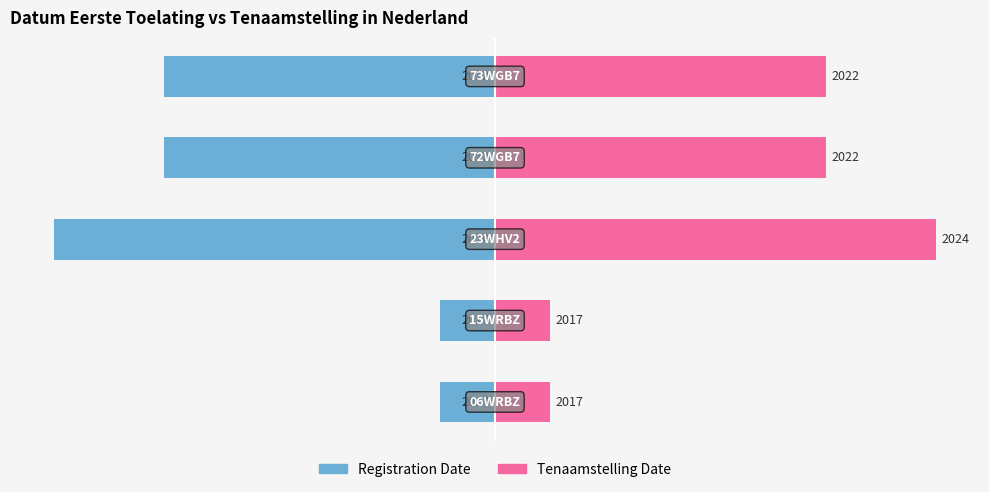

Rank the series at 3 from highest to lowest value.

Tenaamstelling Date, Registration Date